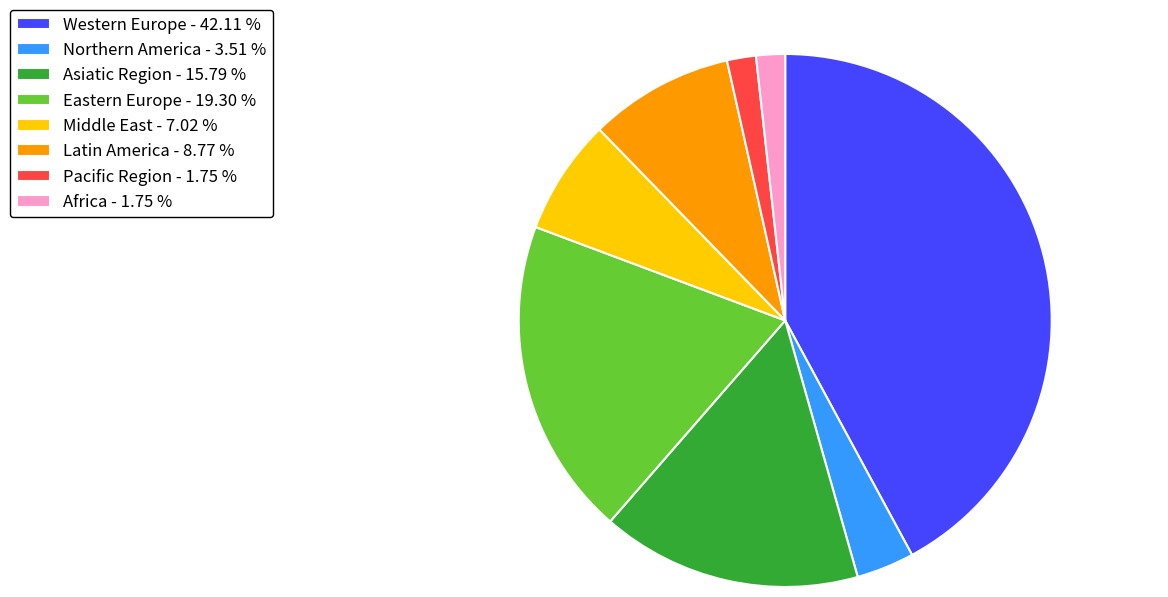

Does any single category account for the majority?

No